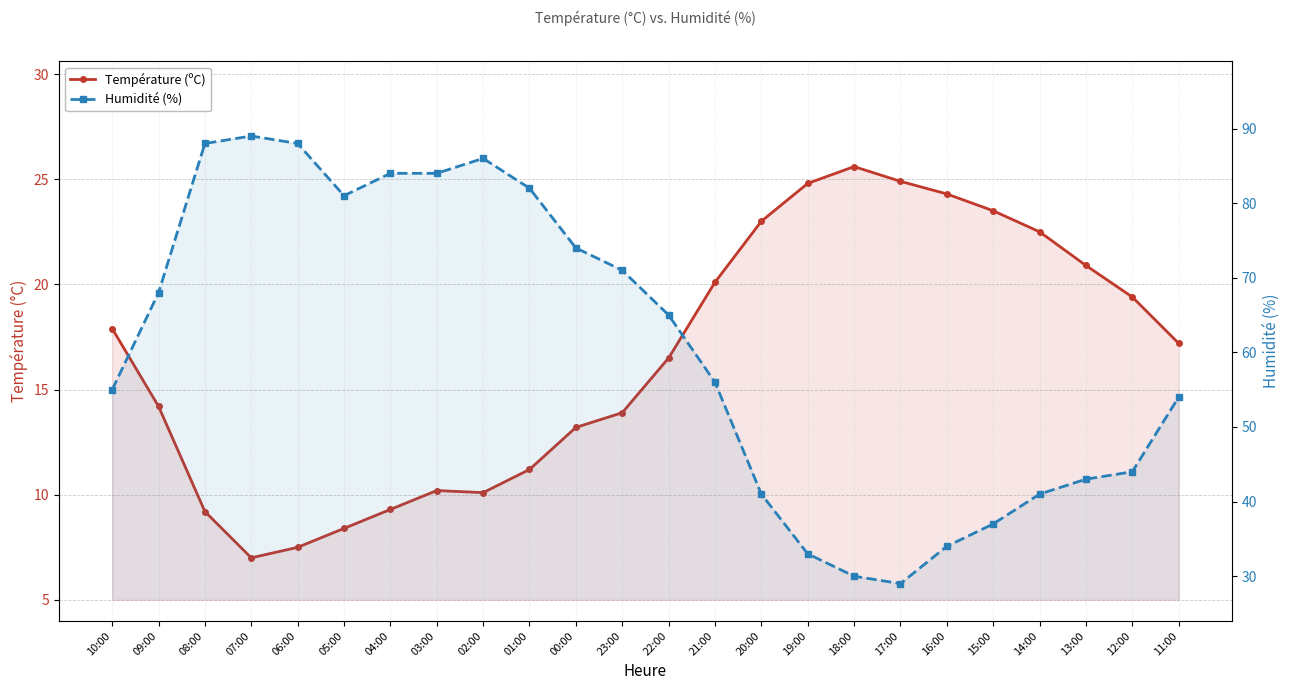

True or false: Humidité (%) has more than 0 interior local peaks.

True